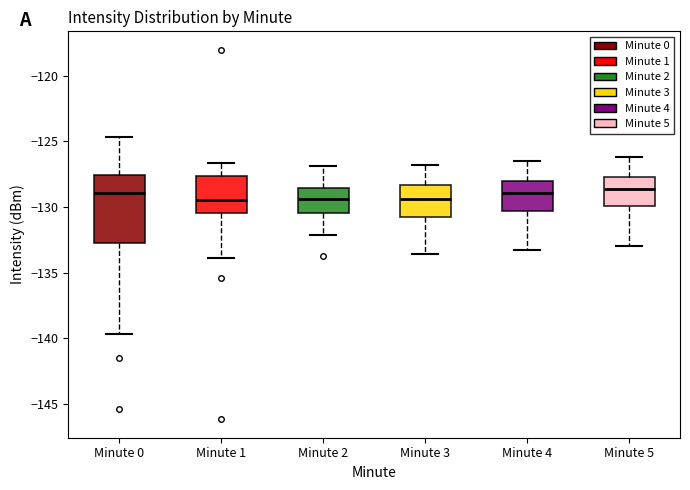

Comparing the boxes themselves (not the whiskers), which one is the tallest?

Minute 0